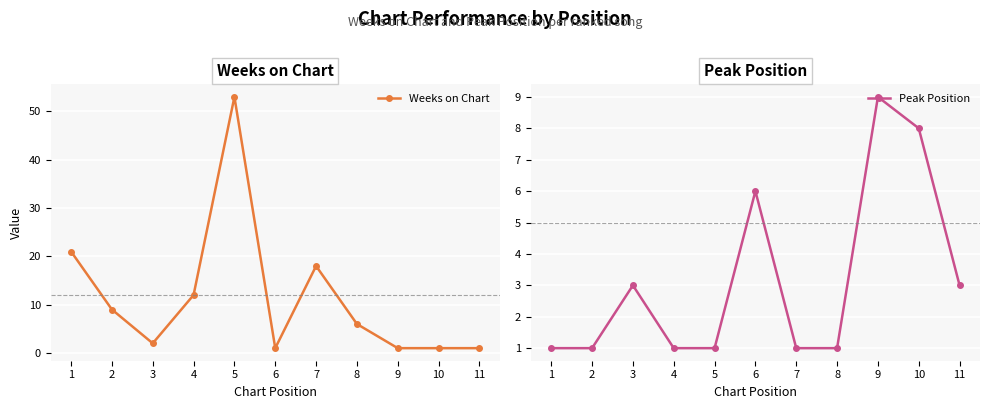

At which label is Weeks on Chart closest to 27?

1